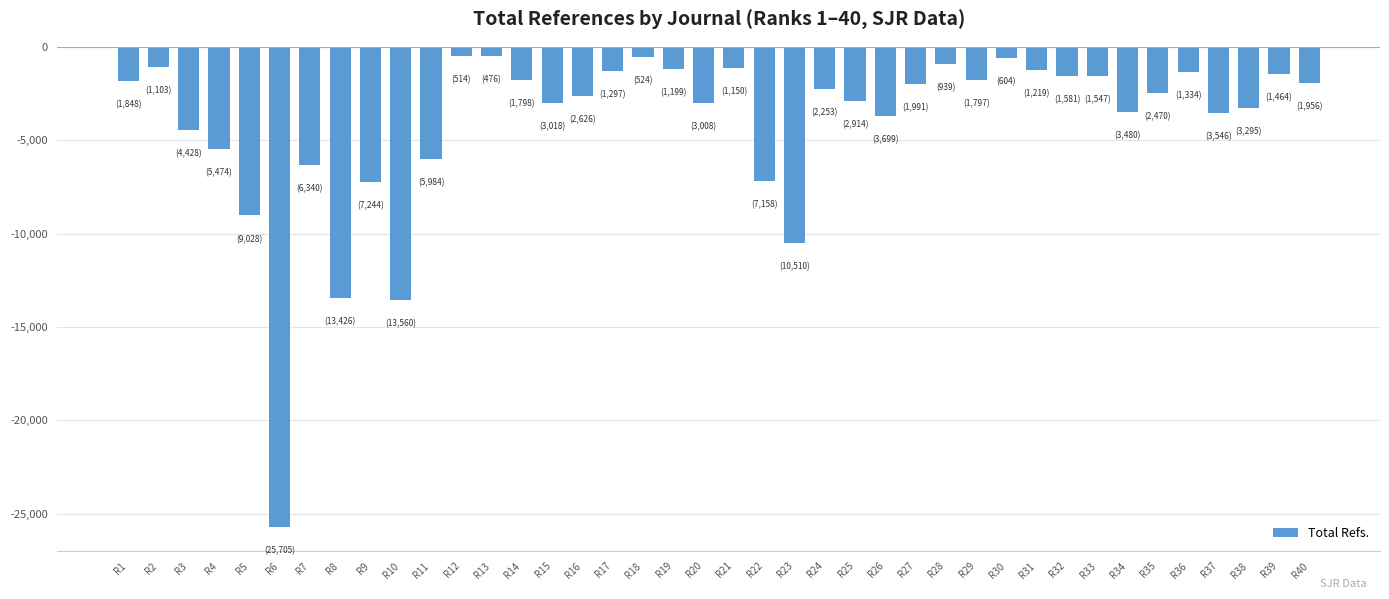

What is the sum of the values at R21 and R22?

-8308